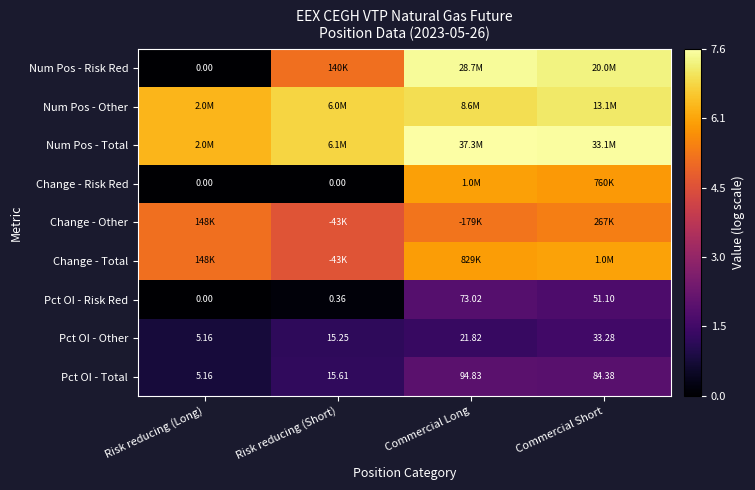

Which has a higher value, Commercial Short or Commercial Long?

Commercial Long